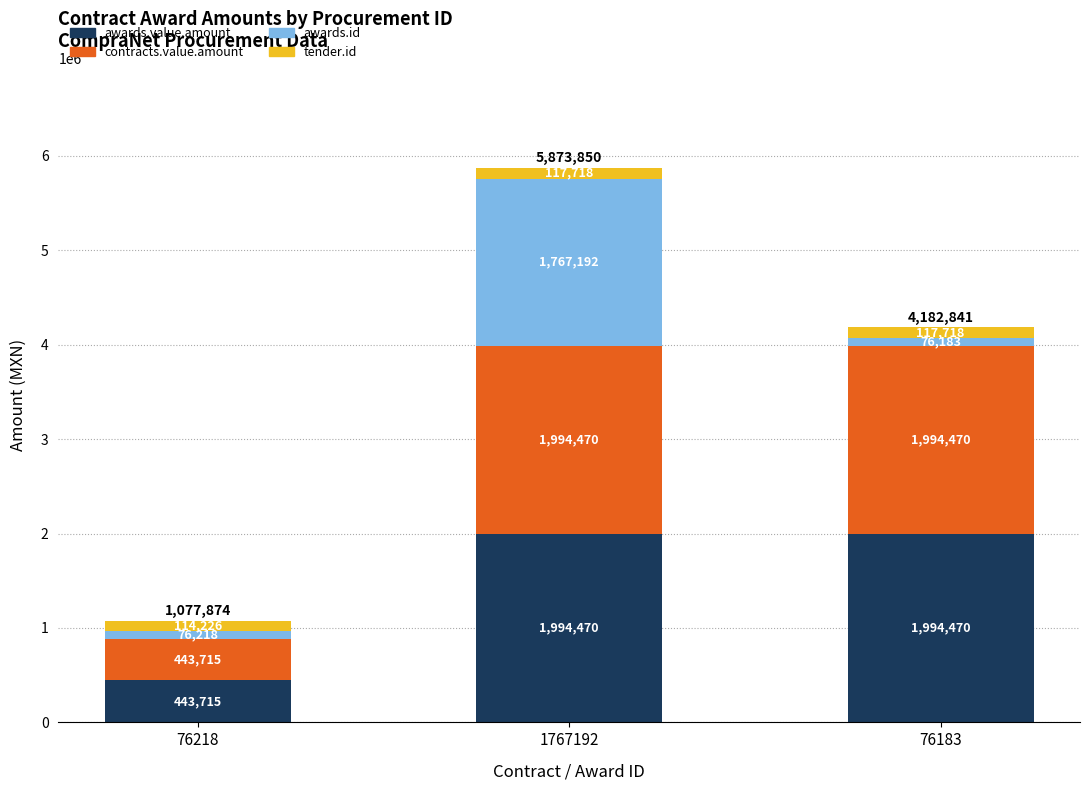

How many bars are there in total?

3